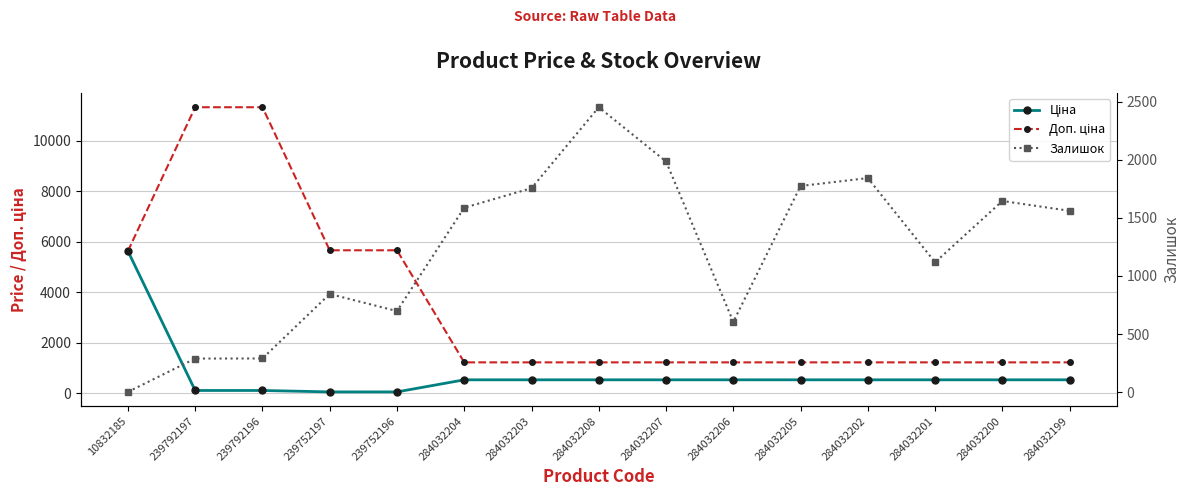

At which category is the sum across all series the highest?

239792196